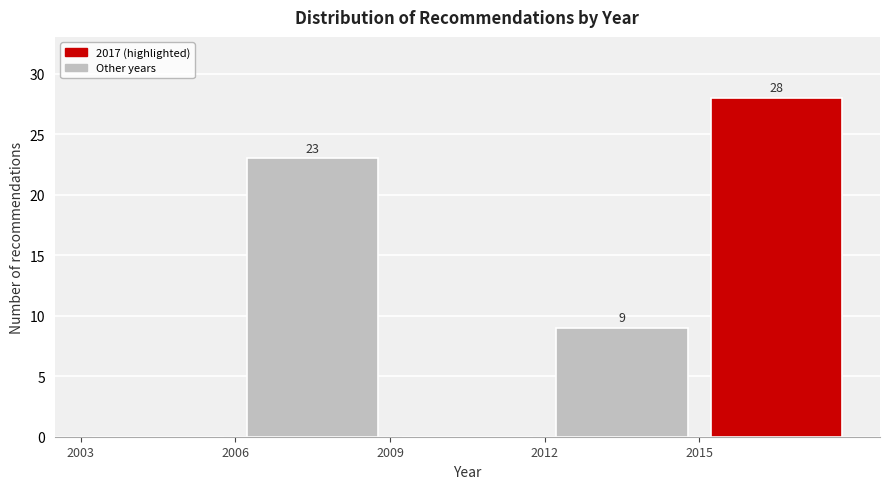

Which range on the x-axis has the tallest bar?

2015 to 2018